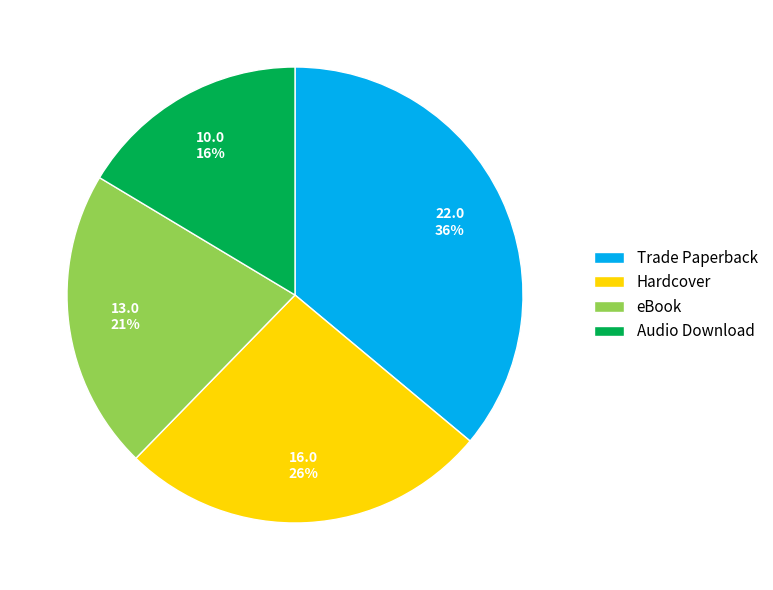

Which slice is the largest?

Trade Paperback